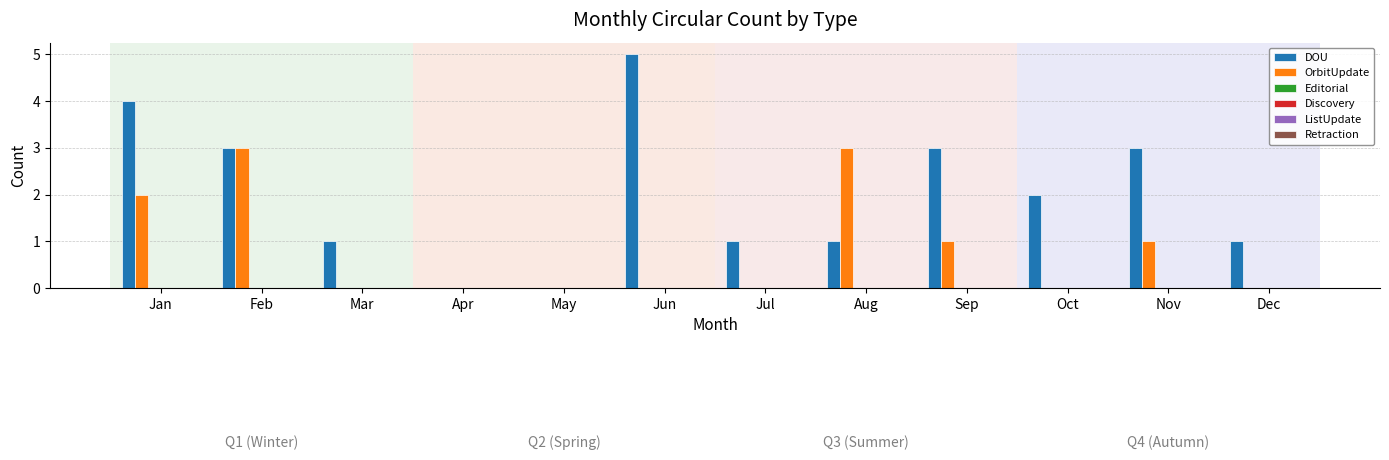

What is the sum of all DOU values?

24